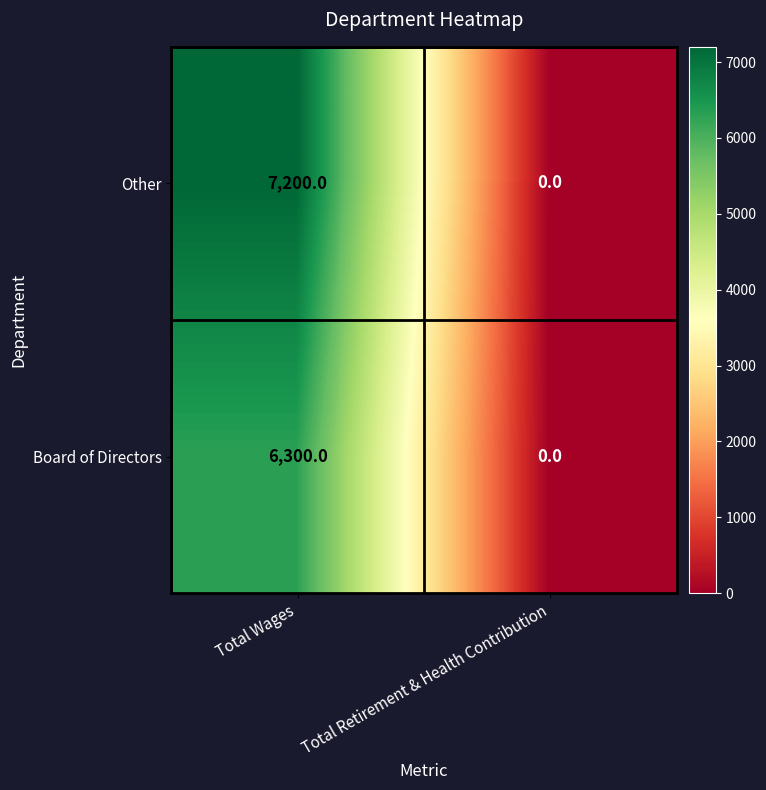

What is the maximum value for Board of Directors?

6300